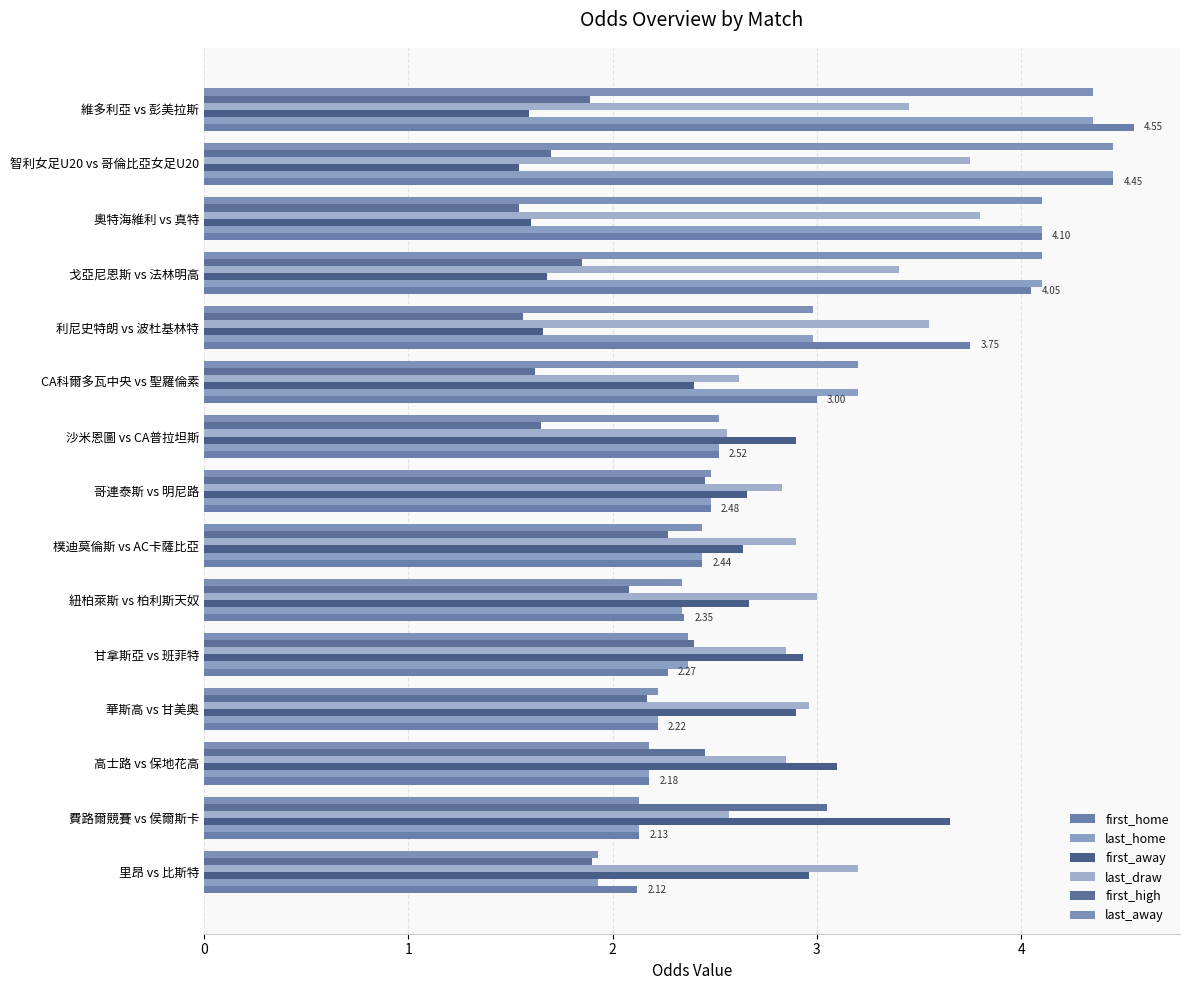

What is the value of the last_draw bar at the 9th from the left?

2.6